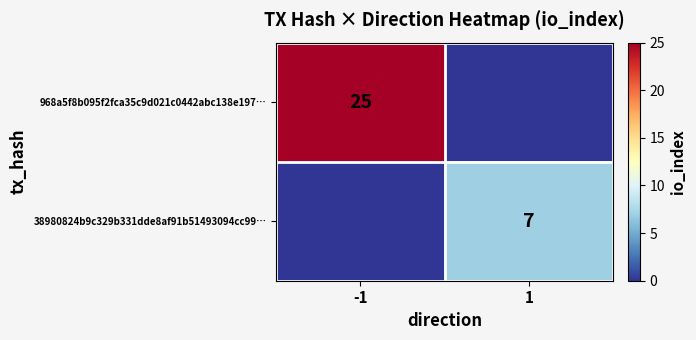

At which category is the sum across all series the highest?

-1